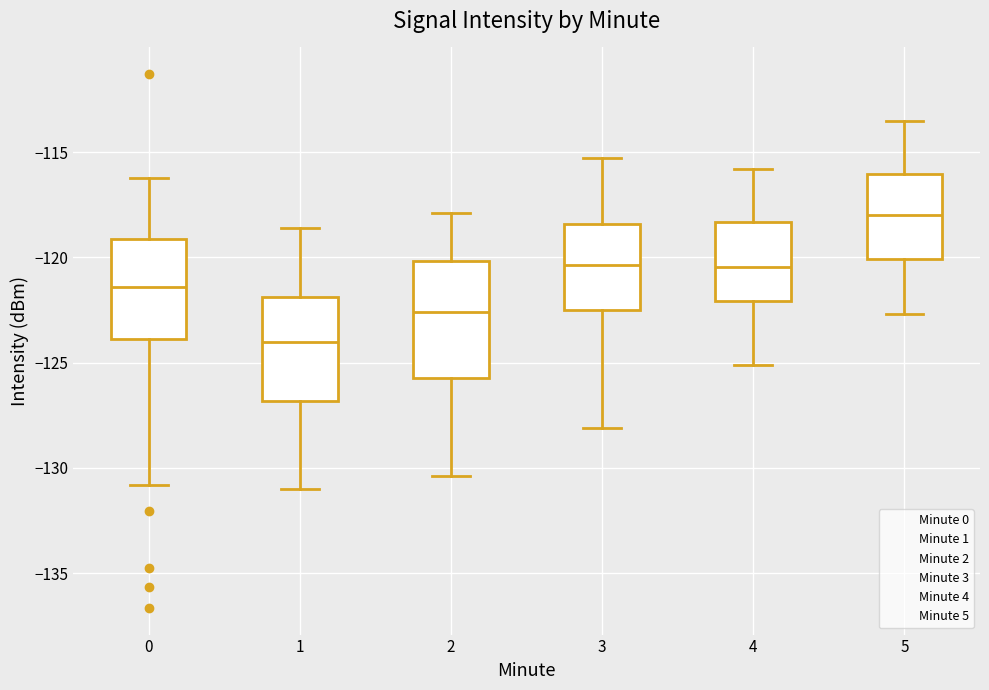

Reading left to right, transcribe this box plot: for each box, give where its median line is, the range the box spans, and where its two whiskers end, as read against the y-axis. The values are not printed on the chart, so give them approximately, as read against the axis.

0: median -121.5, box -124.0 to -119.0, whiskers -131.0 to -116.0
1: median -124.0, box -127.0 to -122.0, whiskers -131.0 to -118.5
2: median -122.5, box -125.5 to -120.0, whiskers -130.5 to -118.0
3: median -120.5, box -122.5 to -118.5, whiskers -128.0 to -115.5
4: median -120.5, box -122.0 to -118.5, whiskers -125.0 to -116.0
5: median -118.0, box -120.0 to -116.0, whiskers -122.5 to -113.5